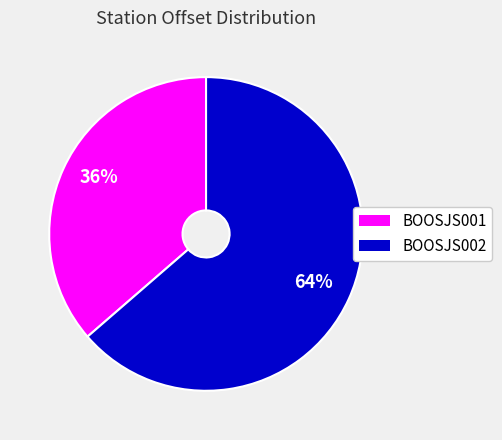

Does any single category account for the majority?

Yes